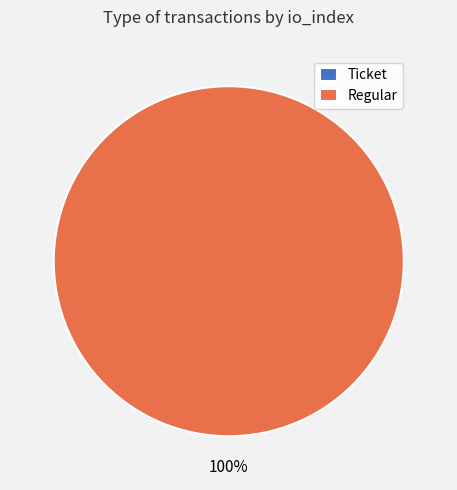

Do Regular (index=53) and Ticket (index=0) together represent more than half of the pie?

Yes